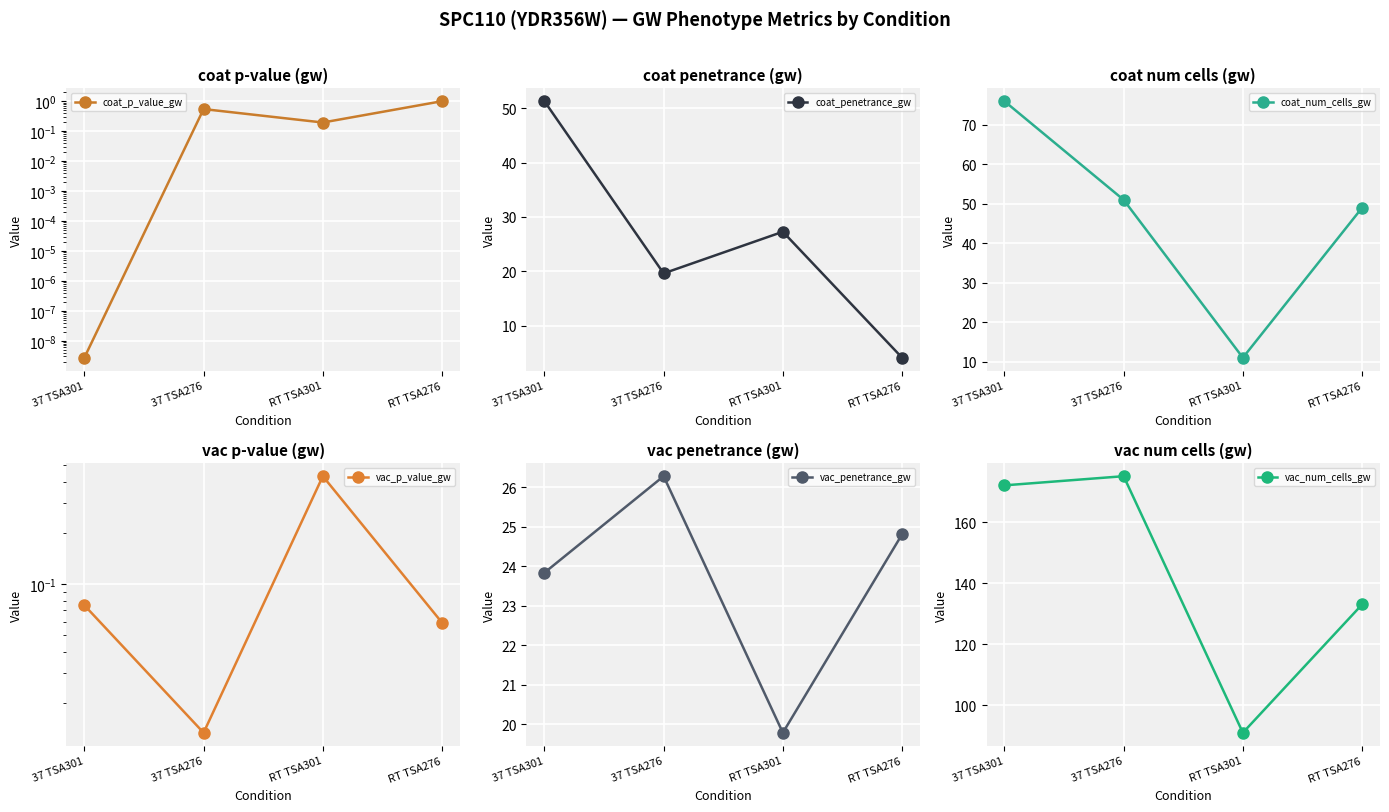

True or false: coat_p_value_gw and vac_num_cells_gw intersect in this chart.

False